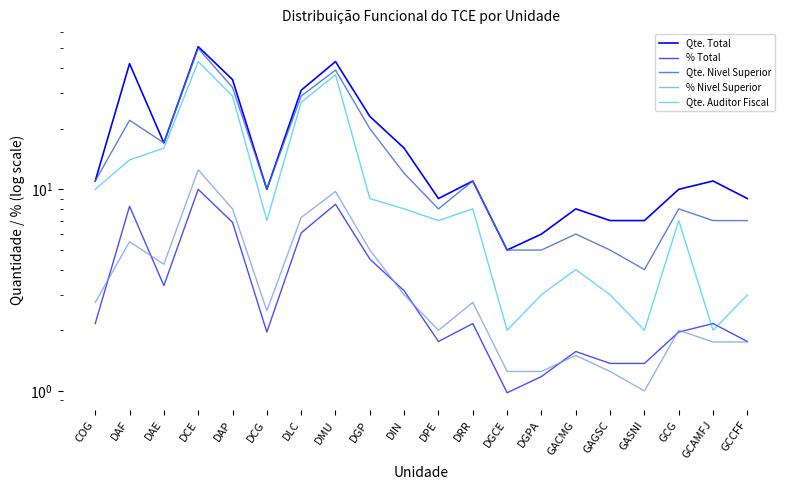

What is the average value of the % Total series?

3.5